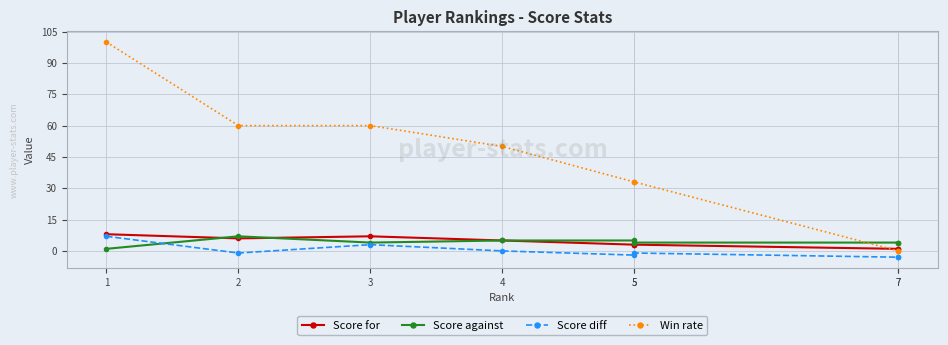

What is the difference between the highest and lowest values at 7?

7